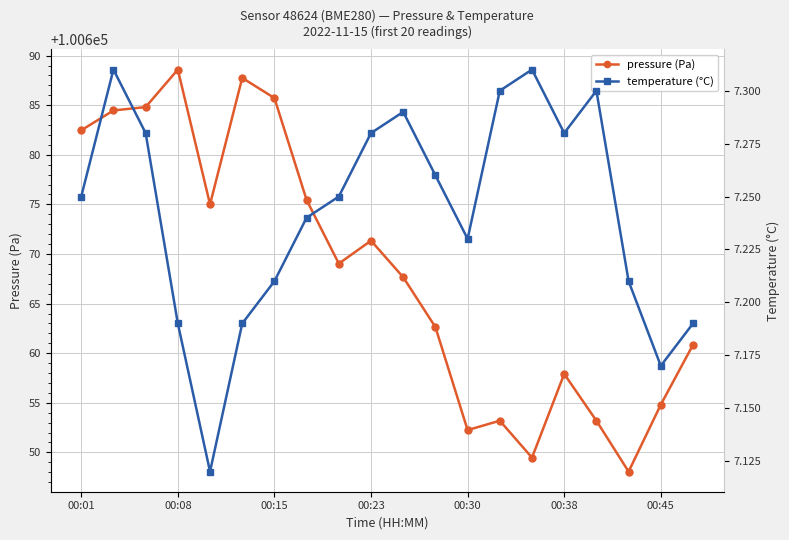

Read the temperature (°C) value at 7.

7.2